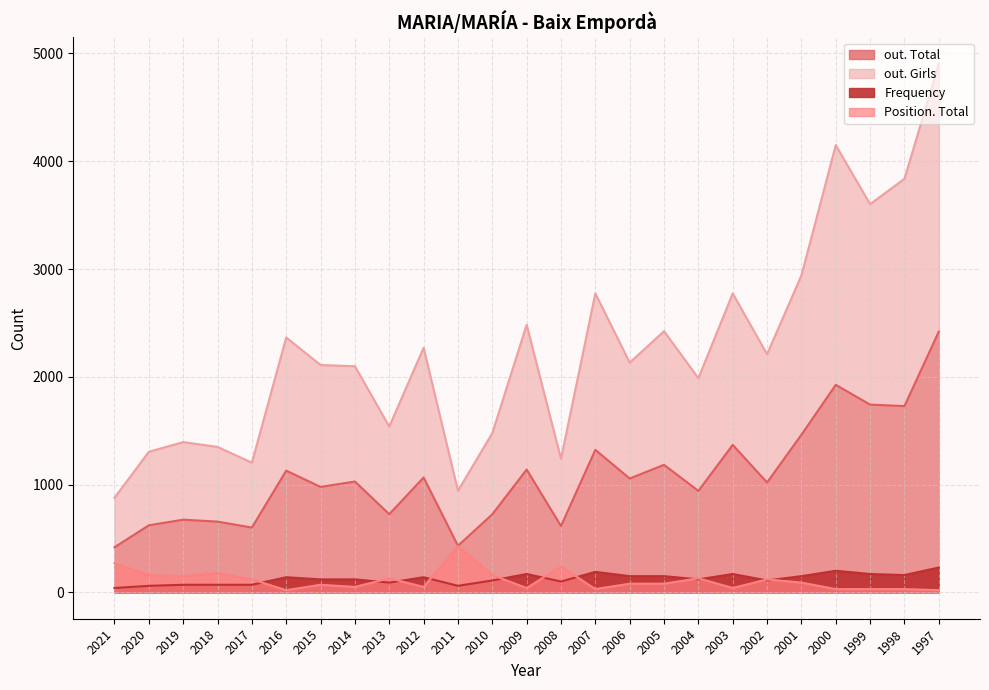

Is the value of out. Total at 2011 greater than the value of Position. Total at 2002?

Yes